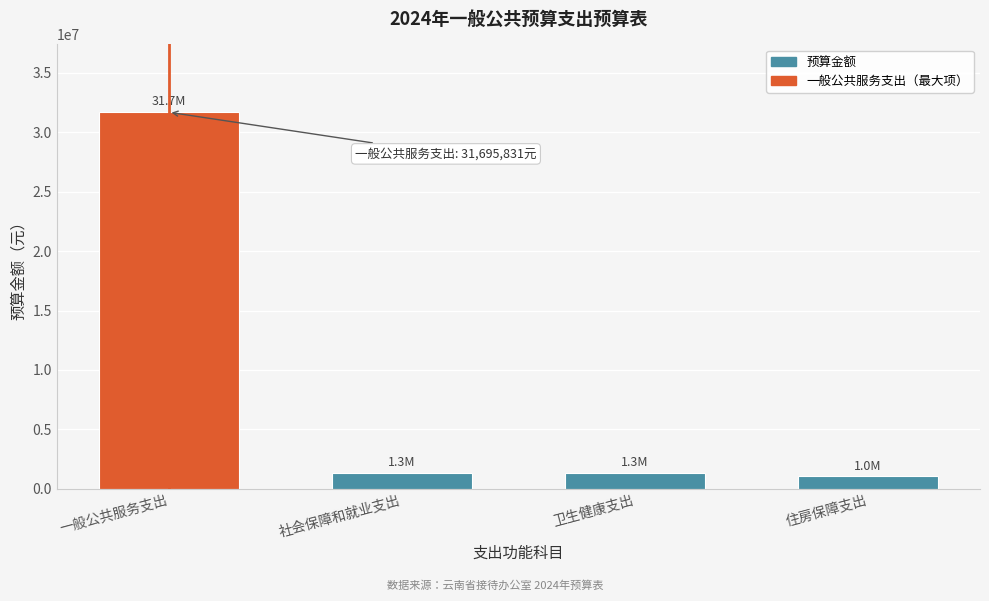

At which category does the chart reach its peak across all series?

一般公共服务支出